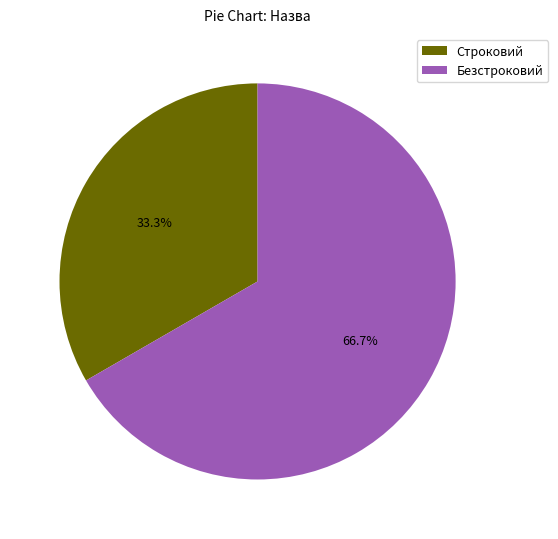

Between Безстроковий and Строковий, which is larger?

Безстроковий